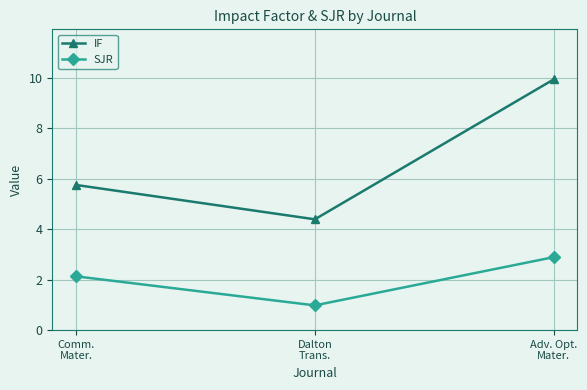

Reading right to left, extract all data points from this chart.

IF: Adv. Opt.
Mater.=9.9	Dalton
Trans.=4.4	Comm.
Mater.=5.8
SJR: Adv. Opt.
Mater.=2.9	Dalton
Trans.=1.0	Comm.
Mater.=2.1